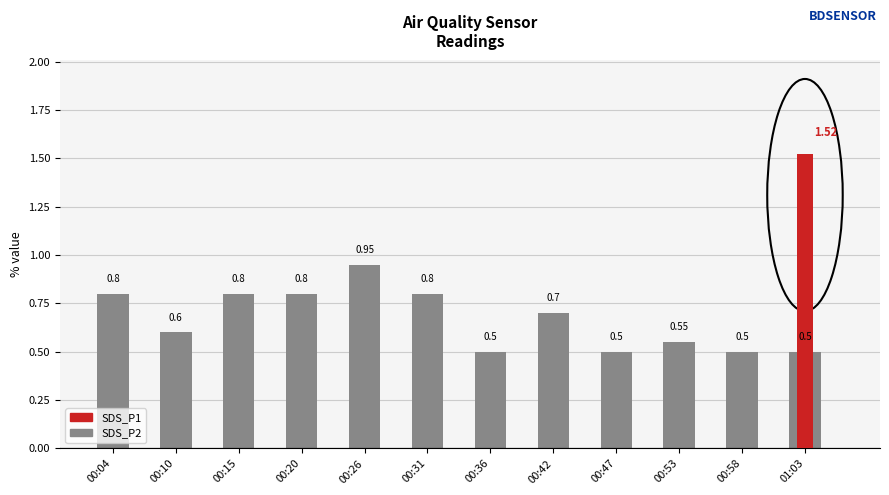

Reading left to right, extract all data points from this chart.

0.8	0.6	0.8	0.8	0.9	0.8	0.5	0.7	0.5	0.6	0.5	0.5